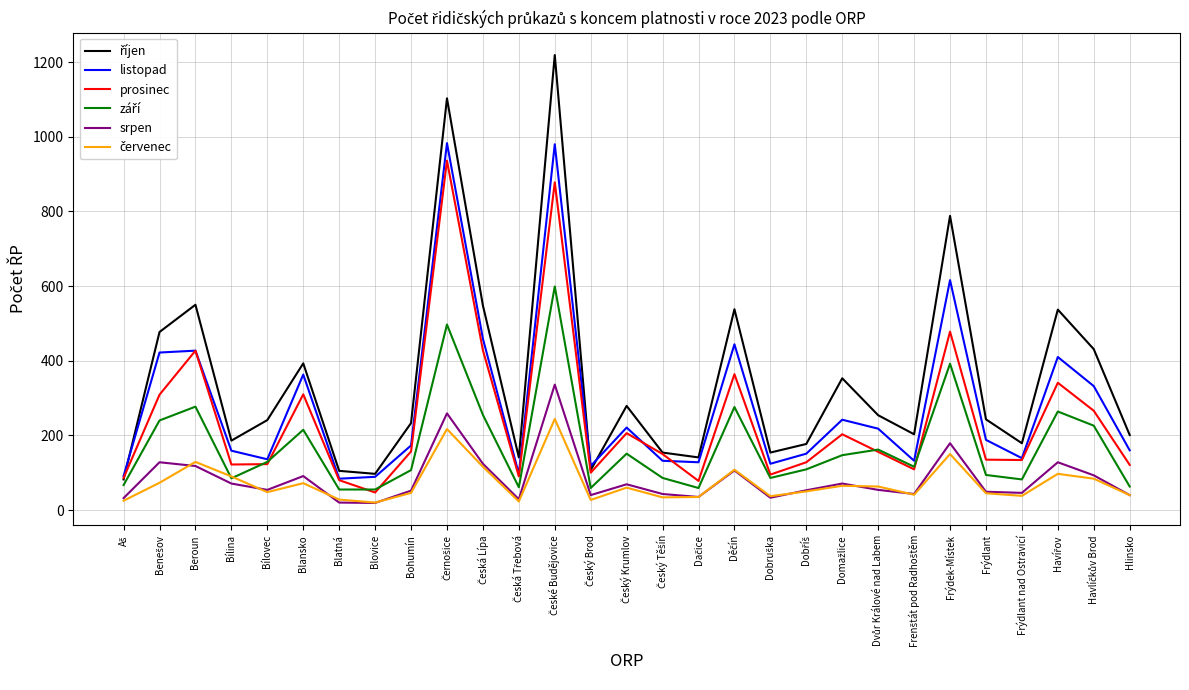

True or false: prosinec and srpen cross at least once.

False